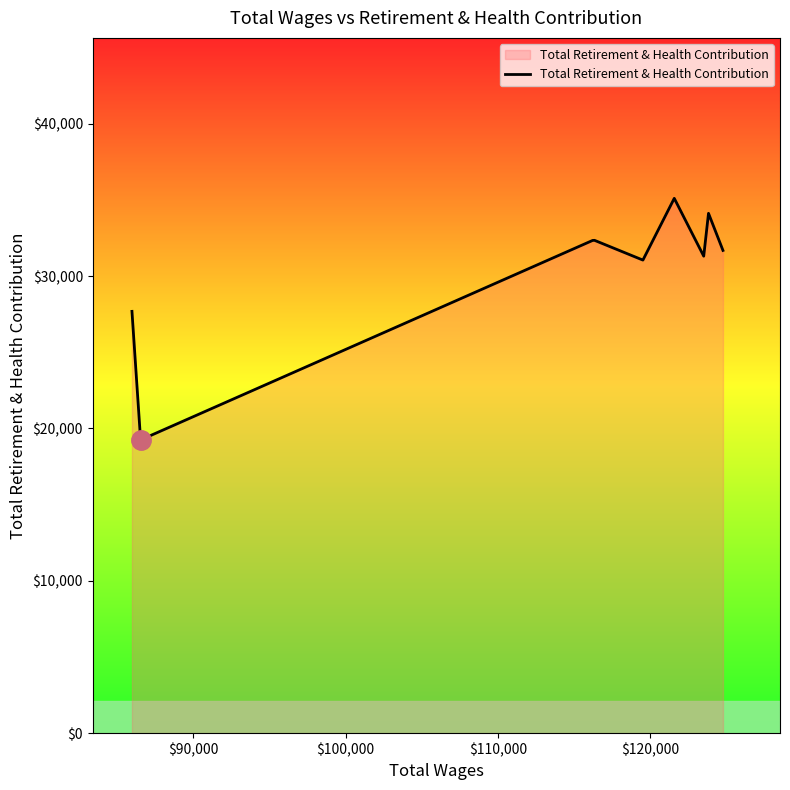

How many values are below 31682?

4